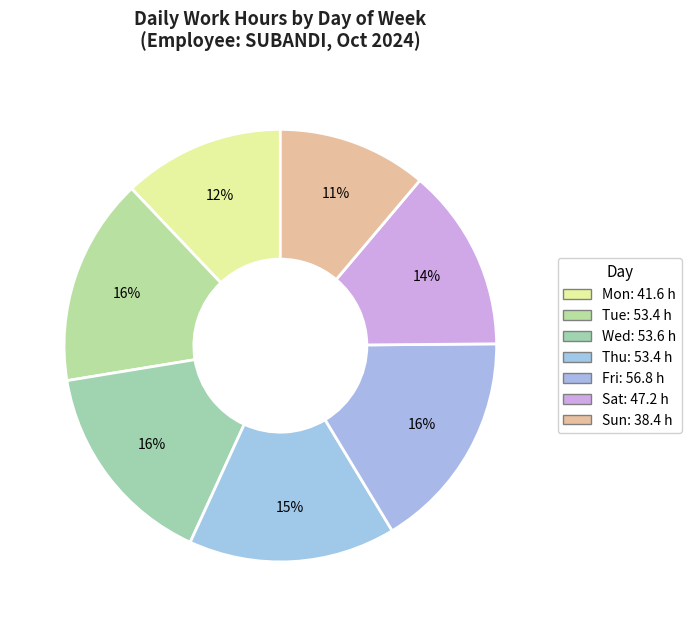

Count the number of slices in the pie.

7